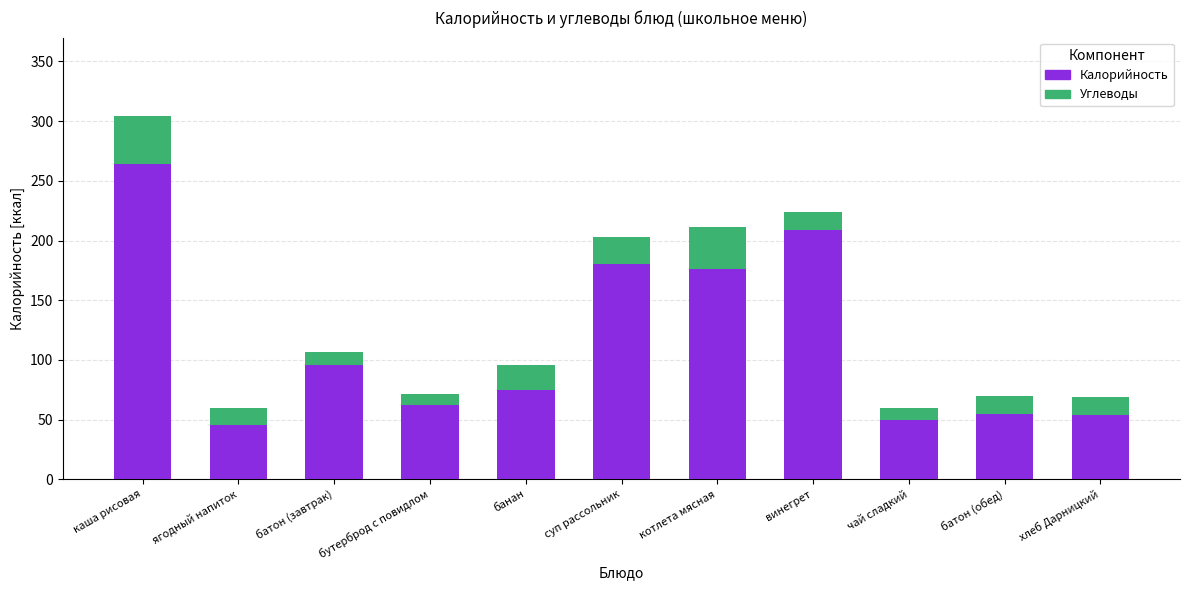

How many series are shown in this chart?

2